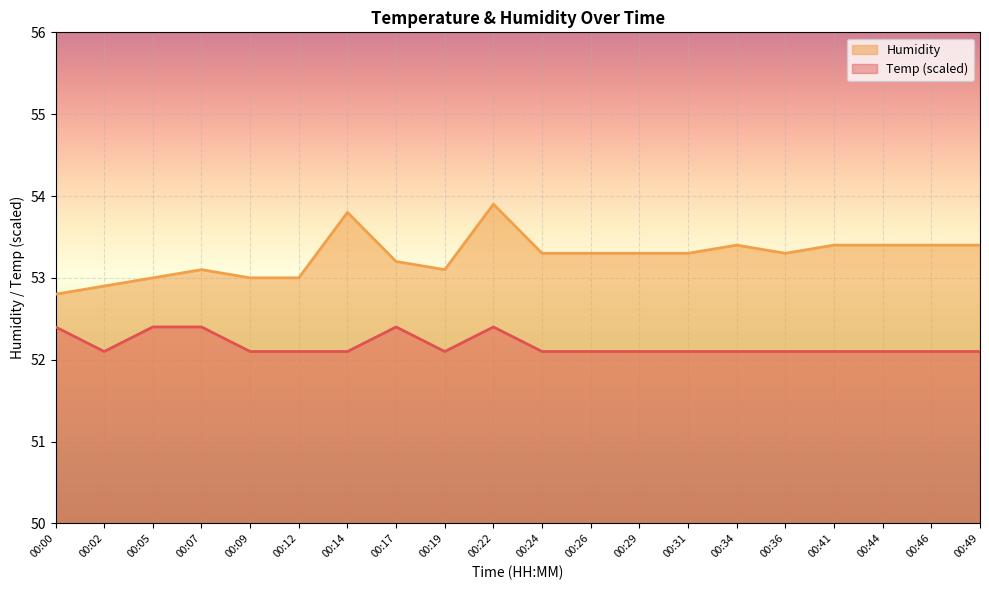

What is the total value across all series at 00:02?

105.0